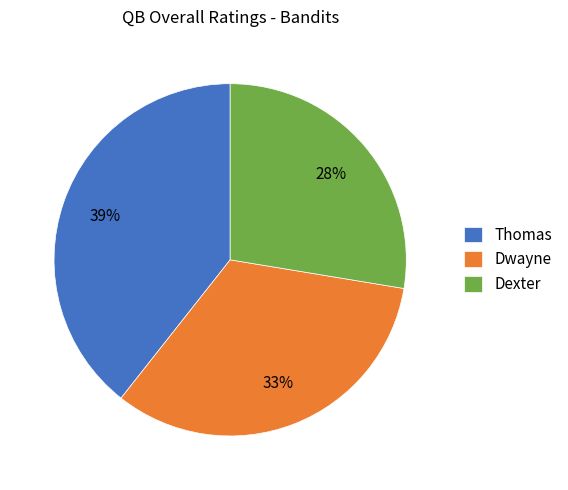

To the nearest percent, what is the combined percentage of Dwayne and Thomas?

72%